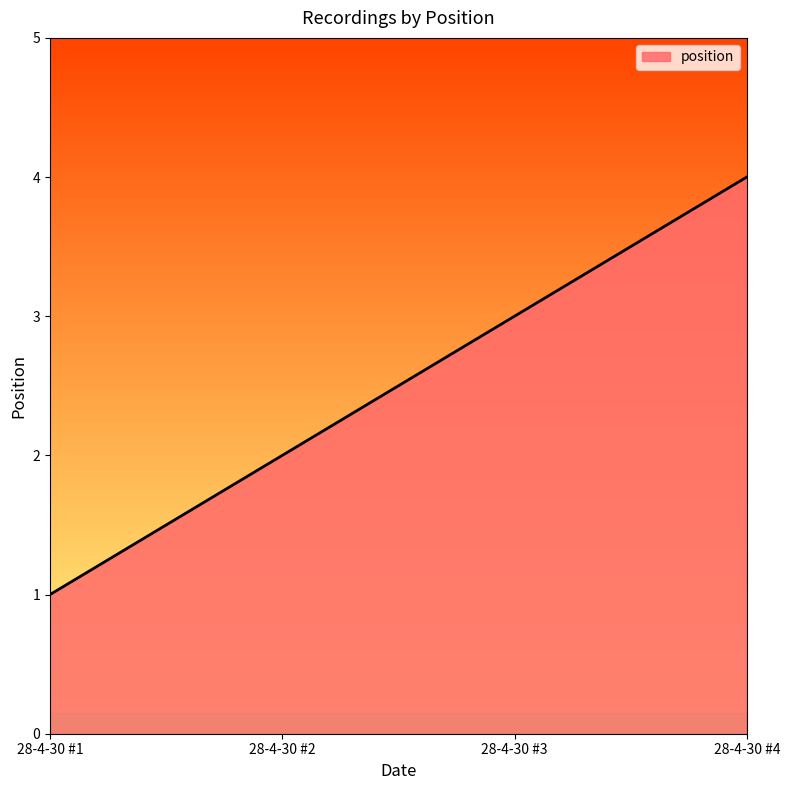

How many lines are shown in the chart?

1